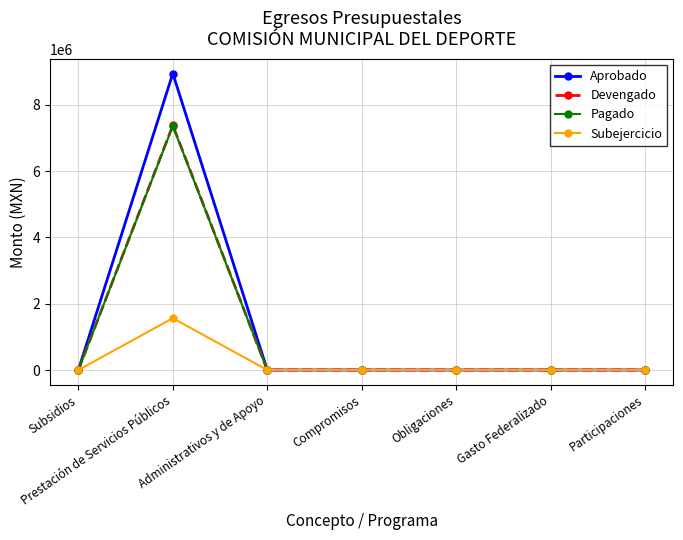

Which series has the largest range (max minus min)?

Aprobado